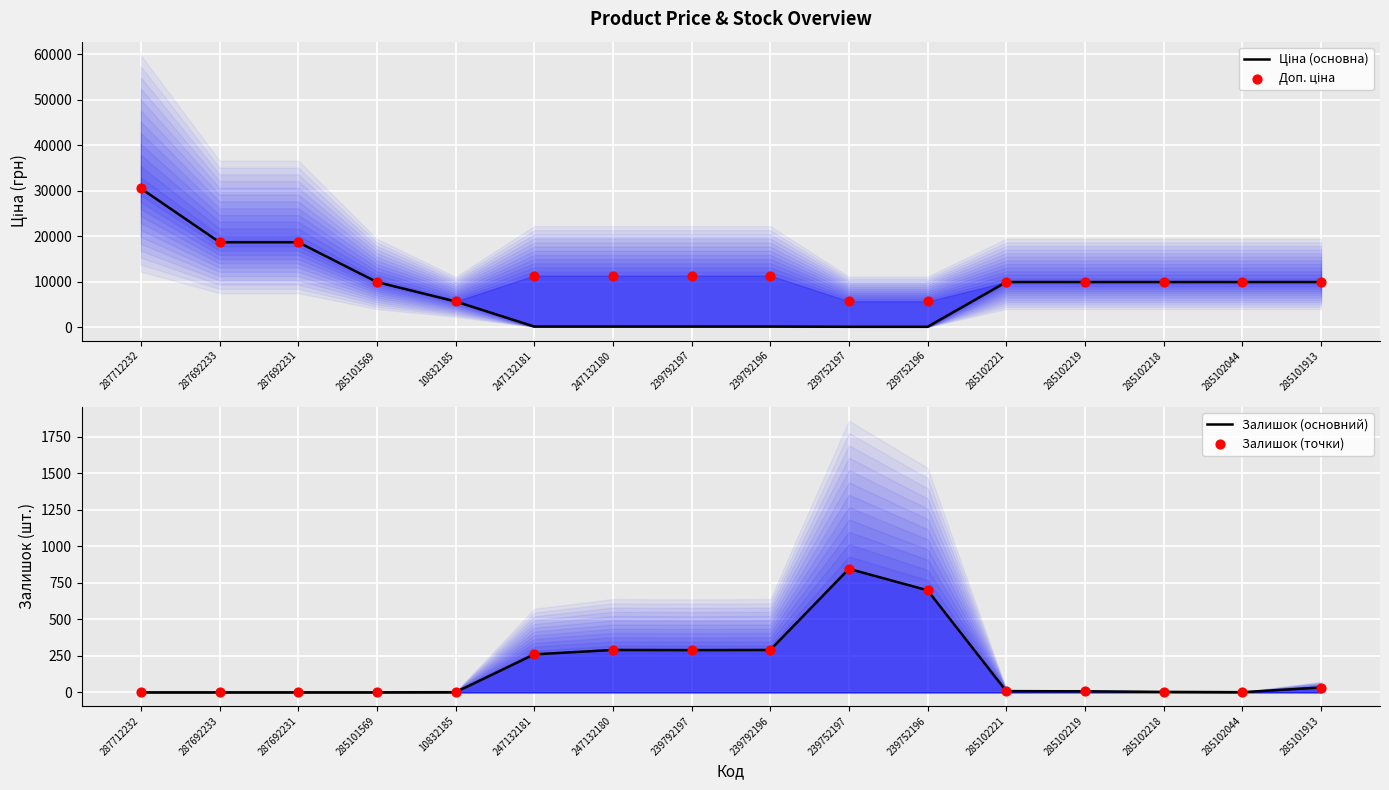

Which series has the largest total across all categories?

Доп. ціна